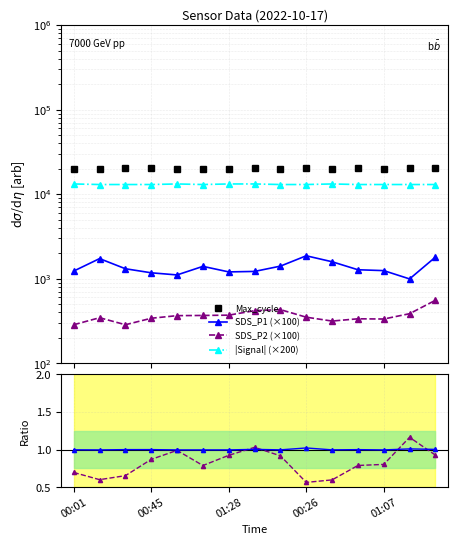

Is it true that SDS_P2/SDS_P1×3 equals 0.3 at 00:45?

False